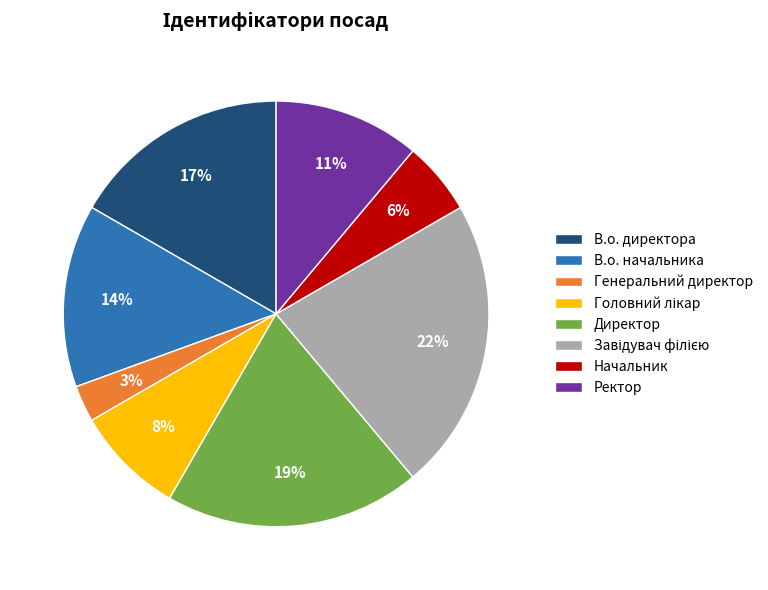

To the nearest percent, what percentage of the pie is Директор?

19%